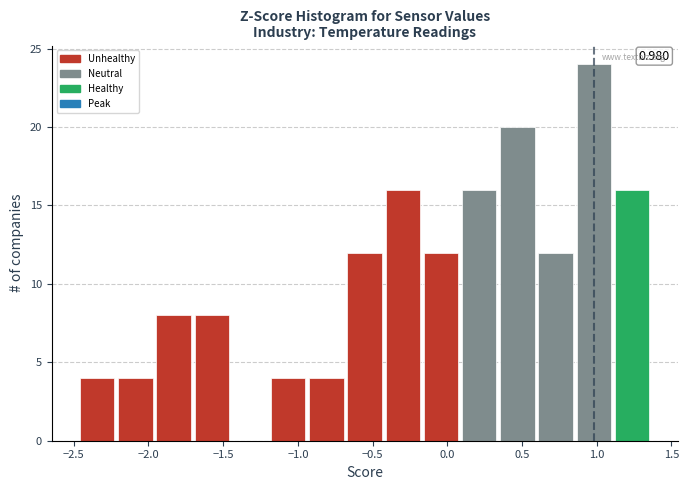

Which range on the x-axis has the tallest bar?

0.85 to 1.10